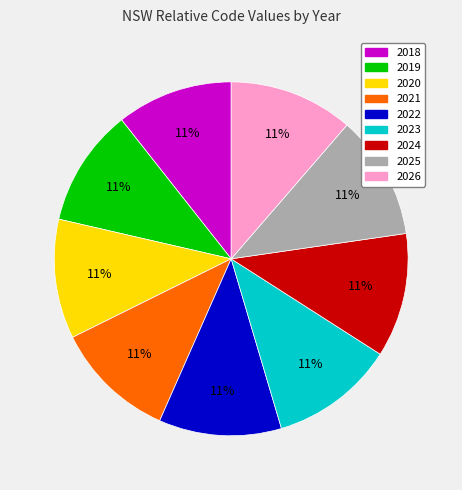

Is 2022 the majority of the pie?

No